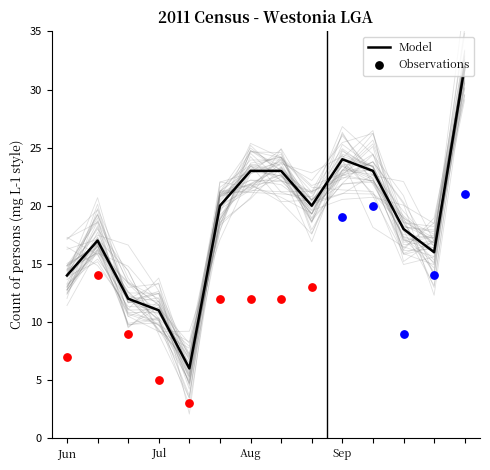

What is the change in value from 8 to 13?

+12